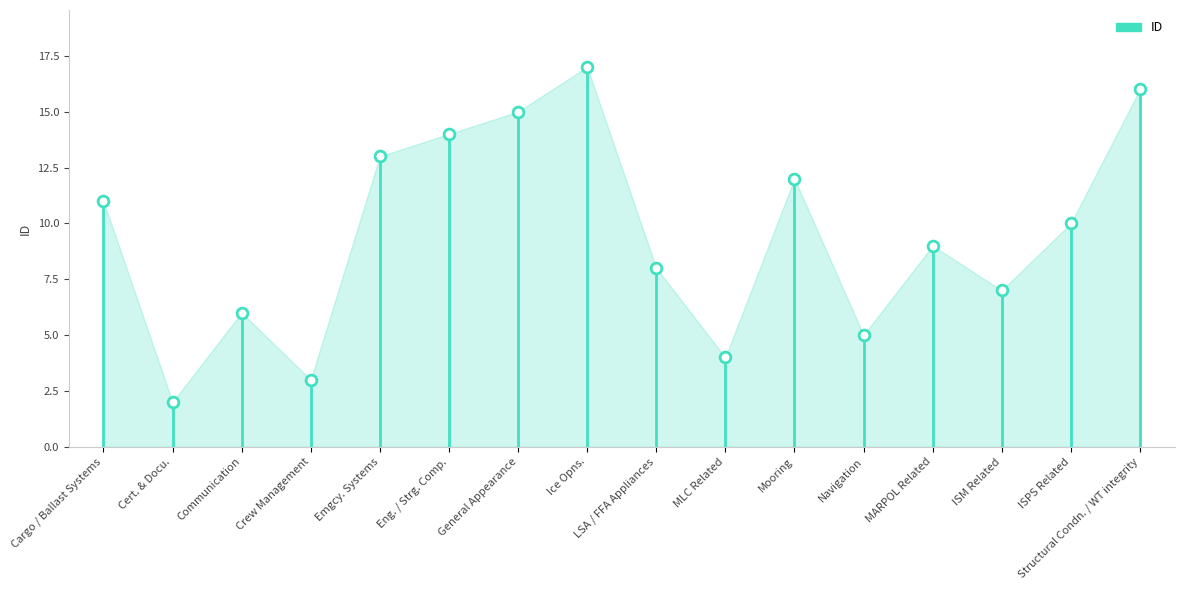

Which has a higher value, MARPOL Related or ISM Related?

MARPOL Related